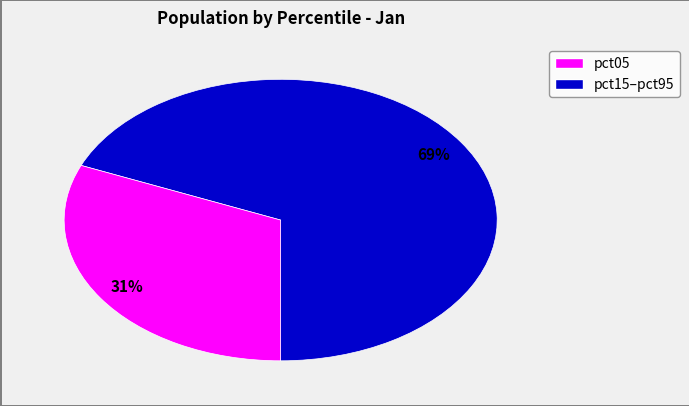

To the nearest percent, what is the average slice percentage?

50%